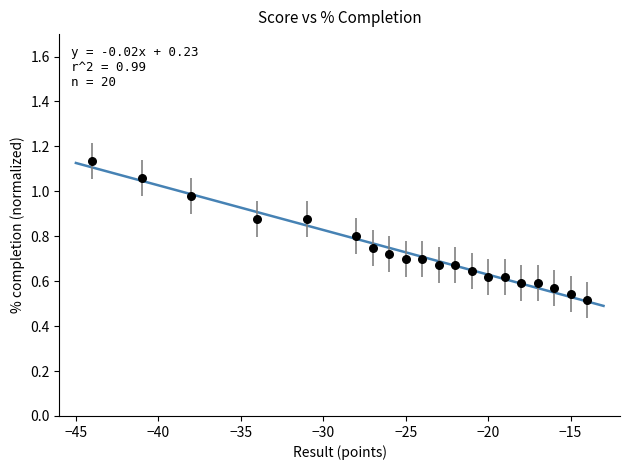

What is the range of X values (max minus min)?

30.0